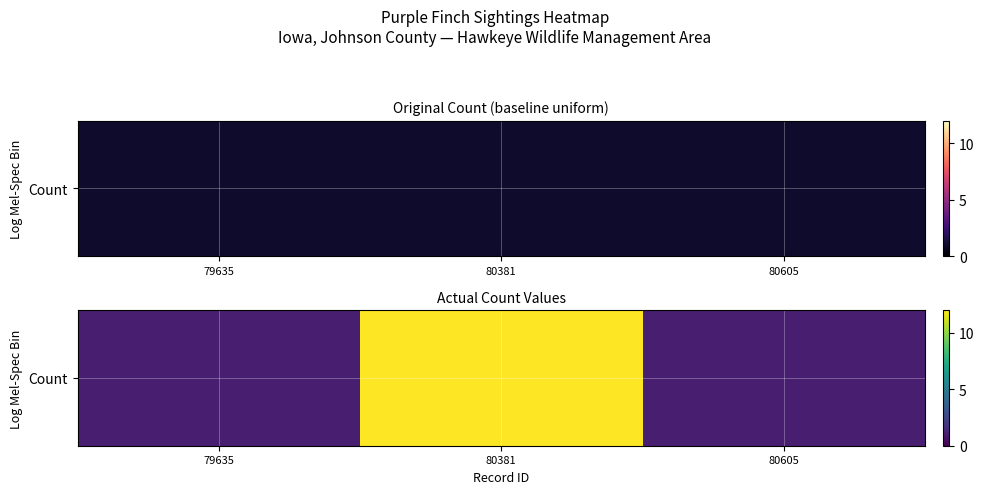

Which label corresponds to the smallest value in the chart?

79635